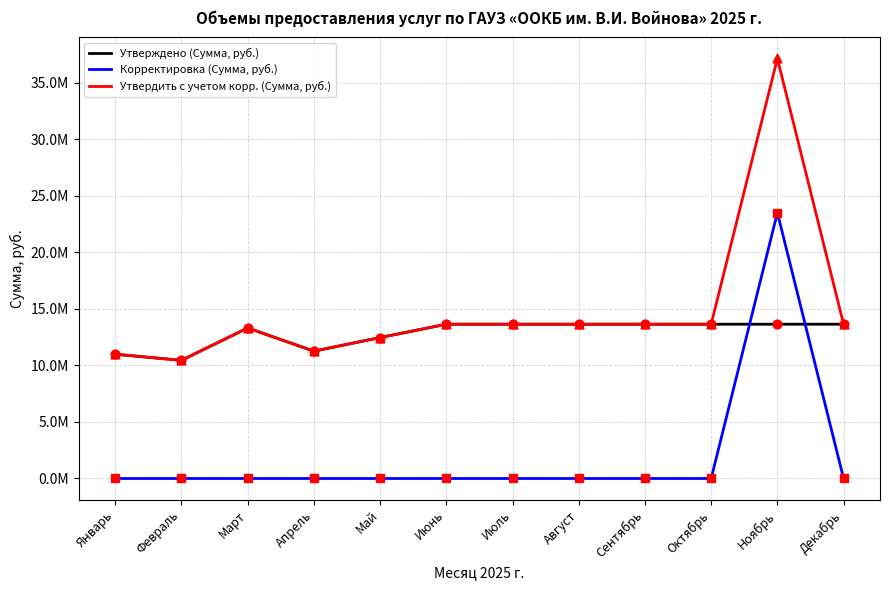

Which series has the largest total across all categories?

Утвердить с учетом корр. (Сумма, руб.)